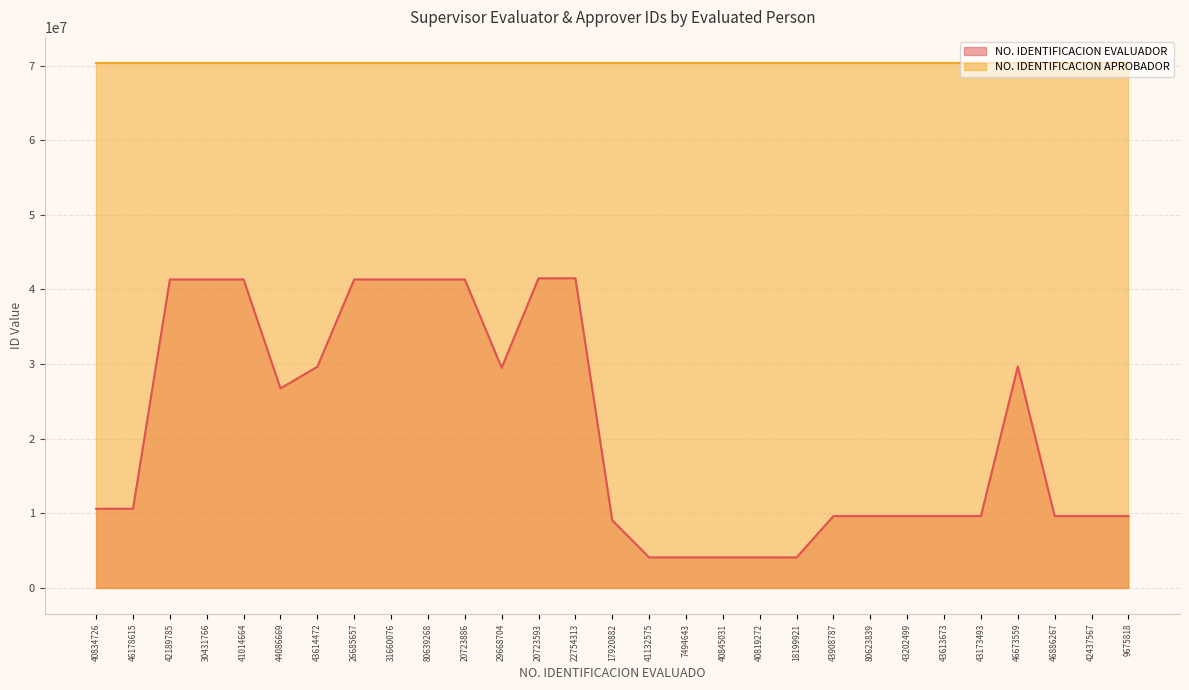

How many data points does each series have?

29